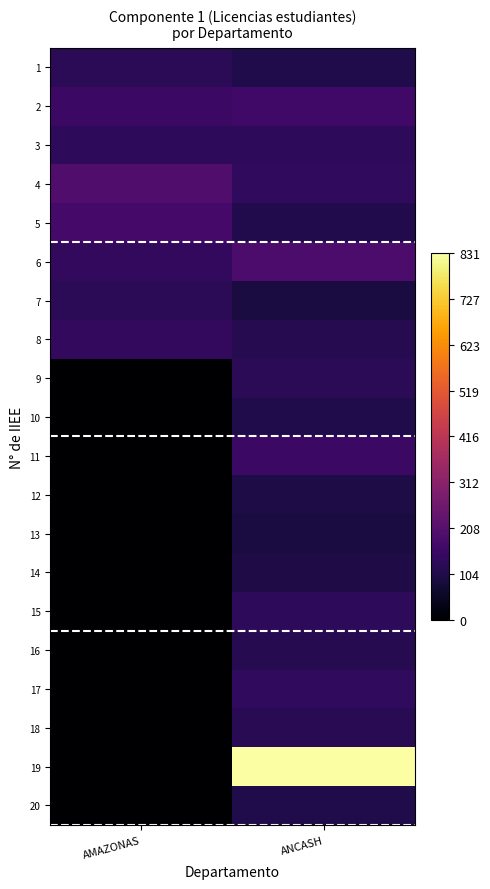

How many distinct data groups are displayed?

20